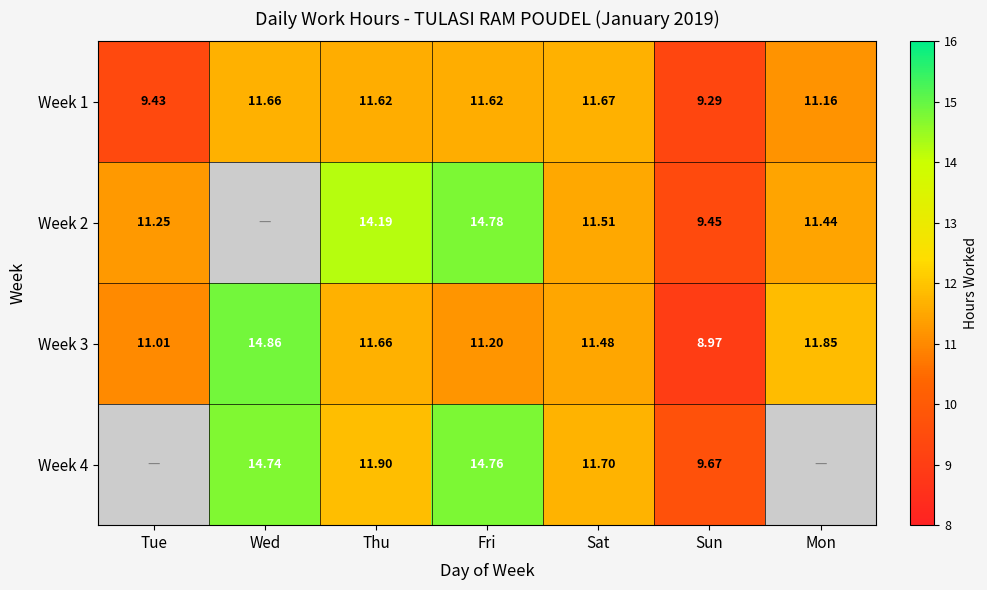

The Week 1 series shows 11.2 at Mon. True or false?

True